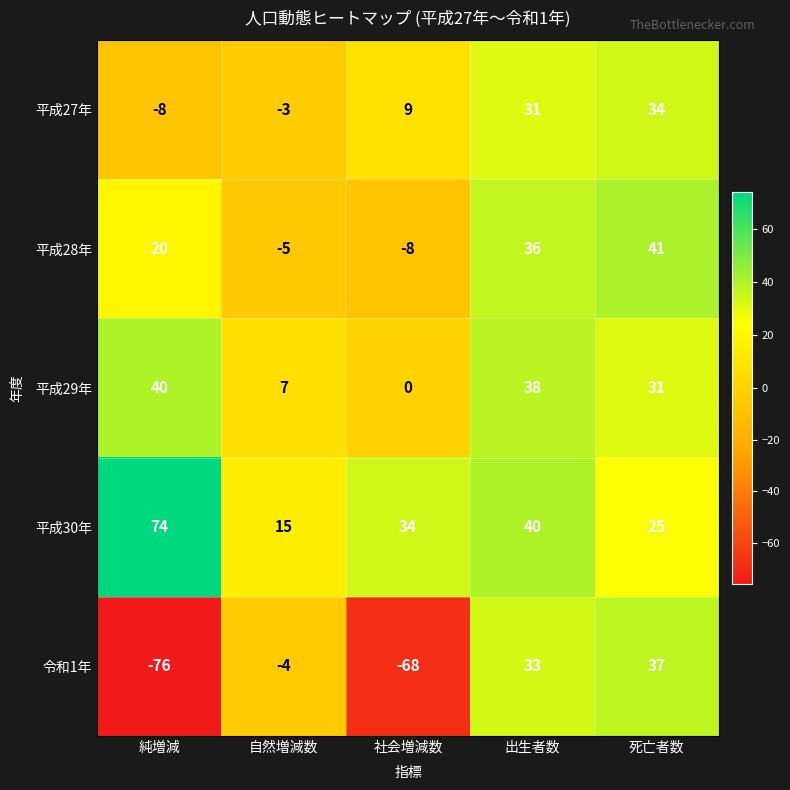

The 平成29年 series shows 40 at 純増減. True or false?

True